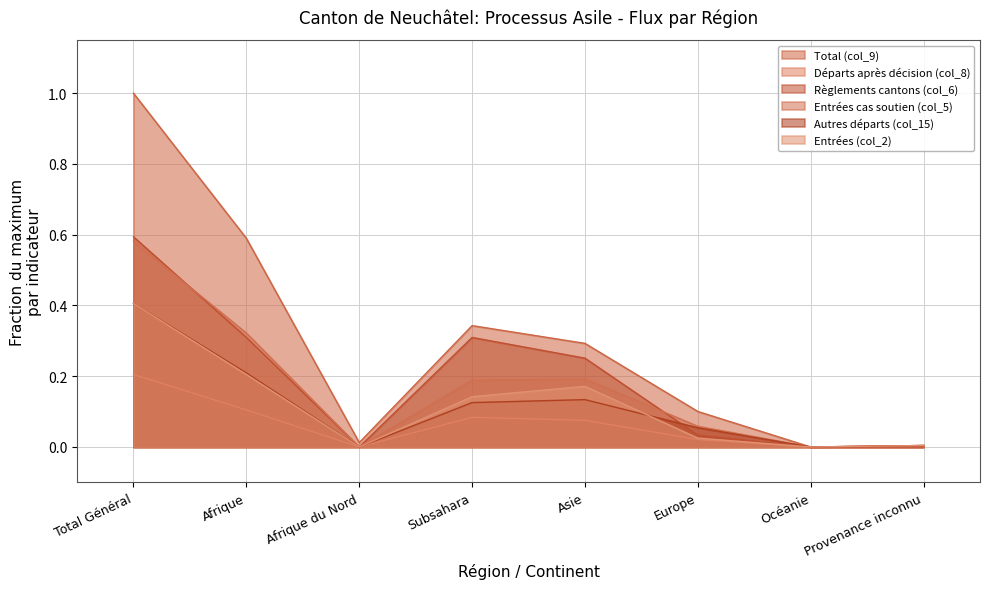

What is the average value of the Règlements cantons (col_6) series?

0.2